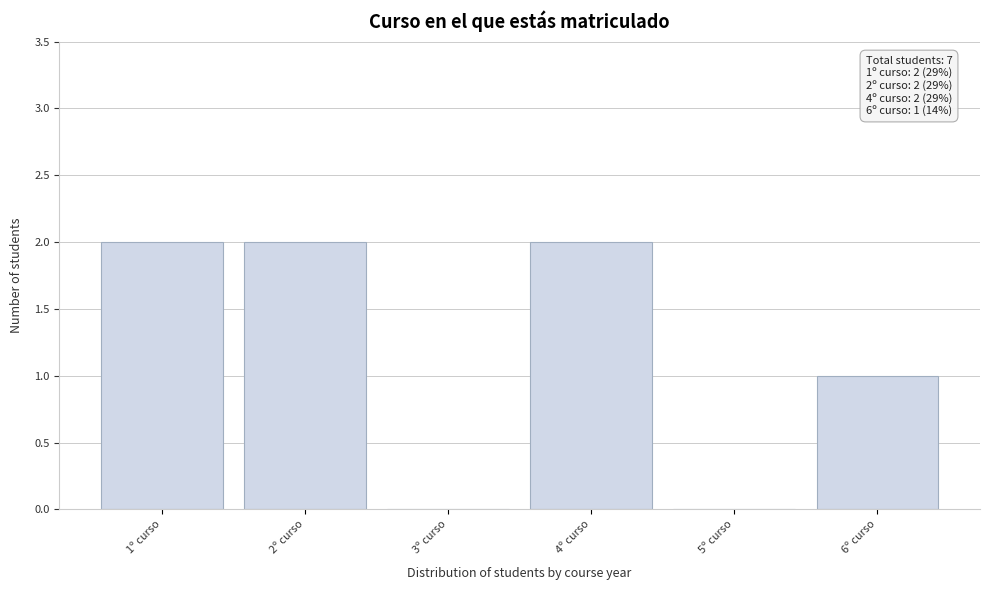

Reading right to left, transcribe all the data shown in this chart.

6º curso=1	5º curso=0	4º curso=2	3º curso=0	2º curso=2	1º curso=2